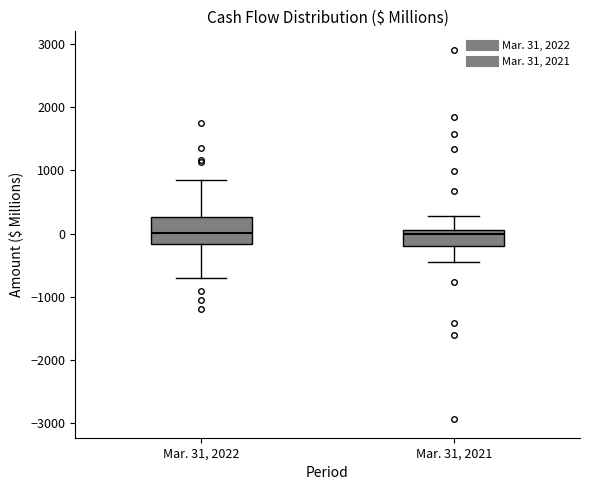

Where does the lower whisker of the box for Mar. 31, 2021 end on the y-axis? The values are not printed on the chart, so give them approximately, as read against the axis.

-500